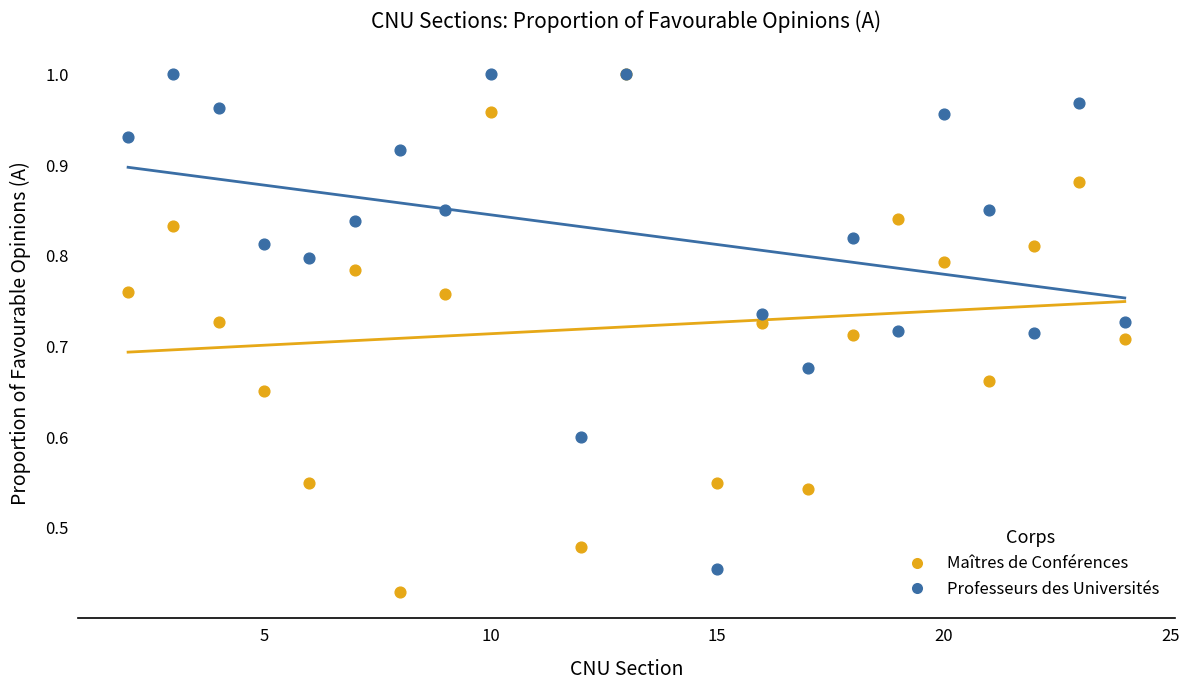

What are all the series names shown in the legend?

Maîtres de Conférences, Professeurs des Universités